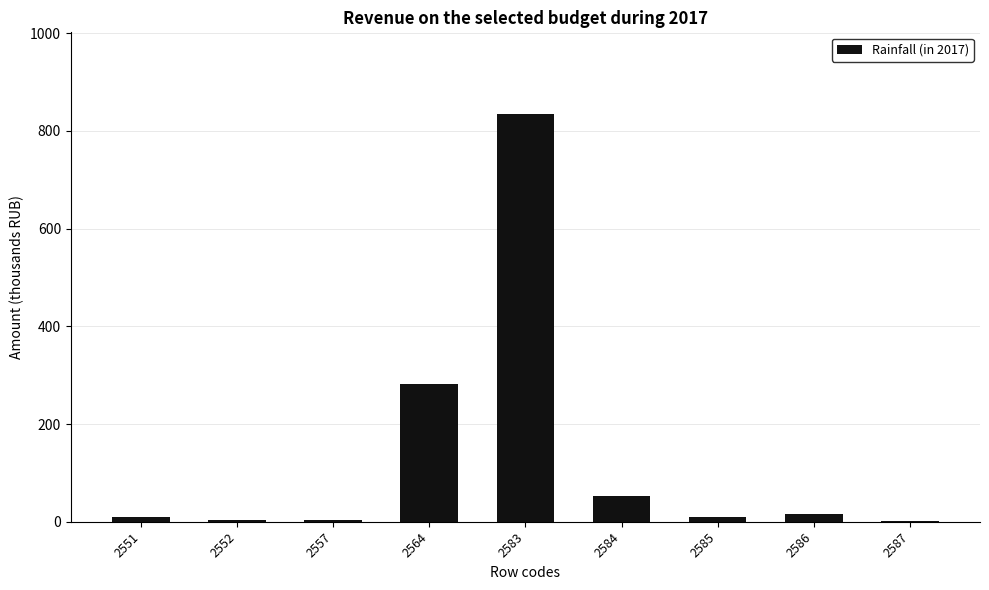

At which label is the value closest to 418?

2564